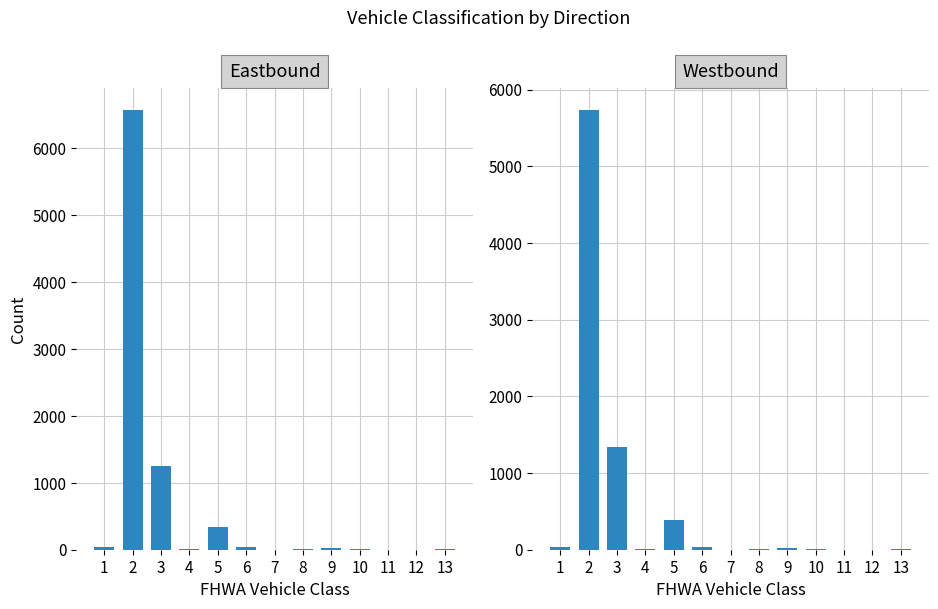

The value of Eastbound at 4 is 12. True or false?

True